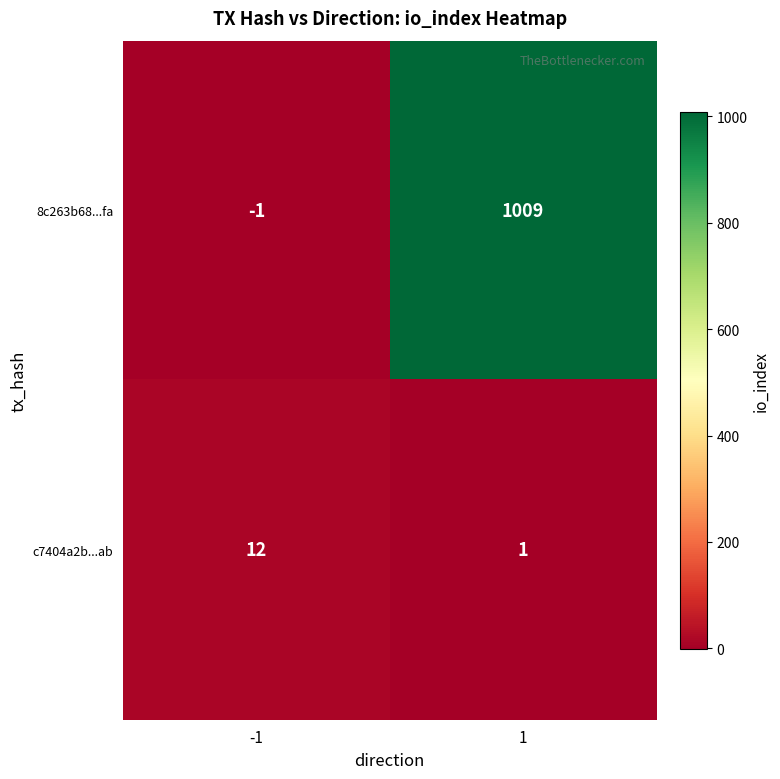

What is the smallest value displayed?

-1